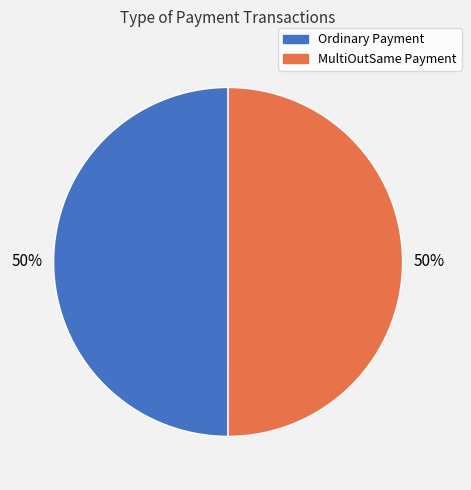

The MultiOutSame Payment slice represents 50% of the pie. True or false?

True